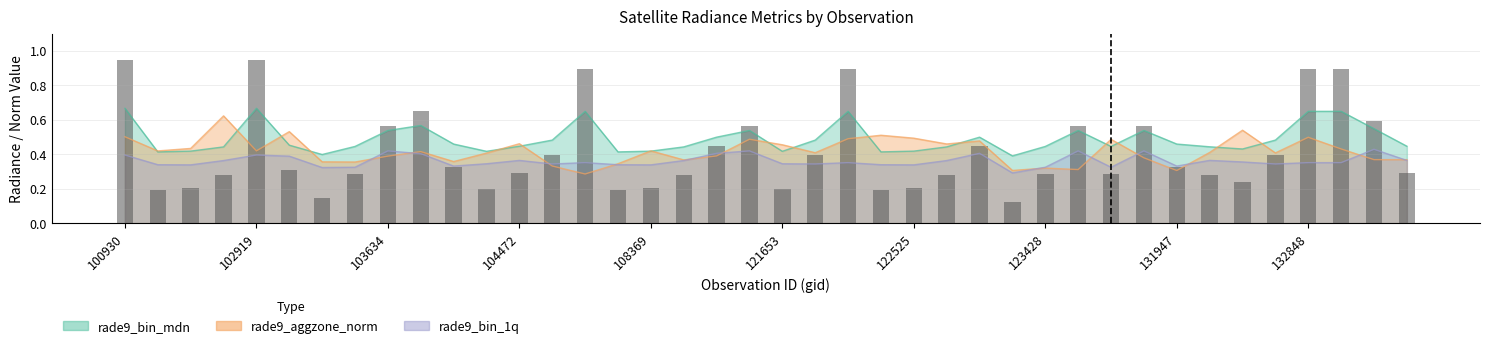

What is the sum of all rade9_aggzone_norm values?

16.7